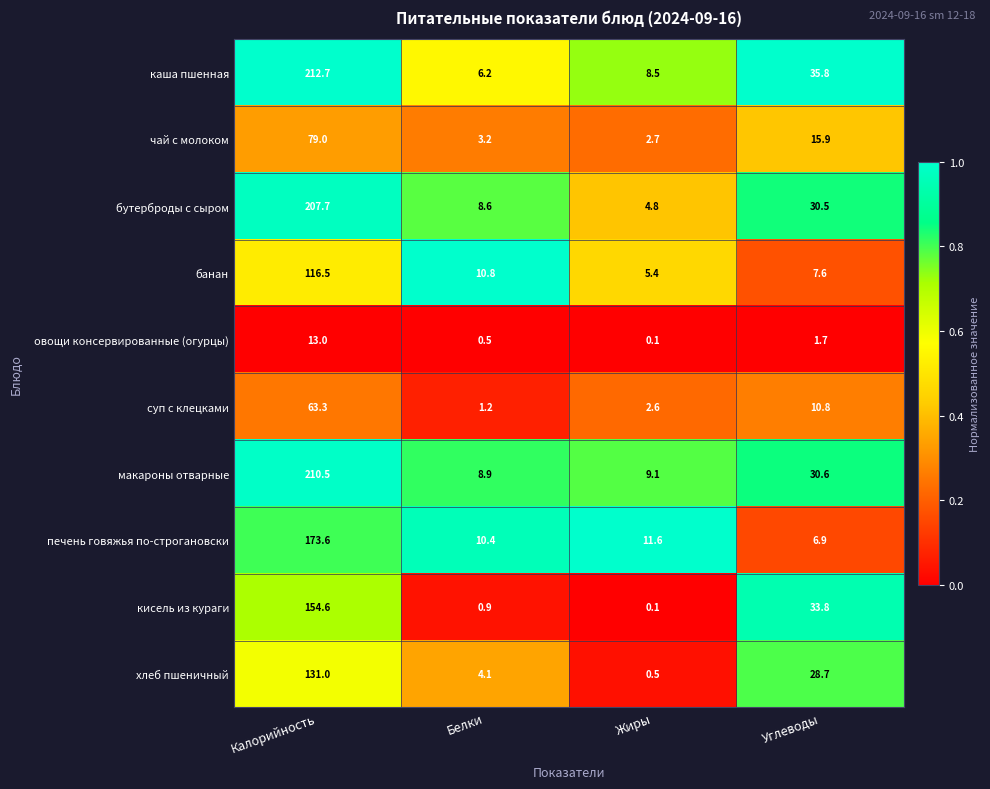

The value of бутерброды с сыром at Жиры is 4.8. True or false?

True